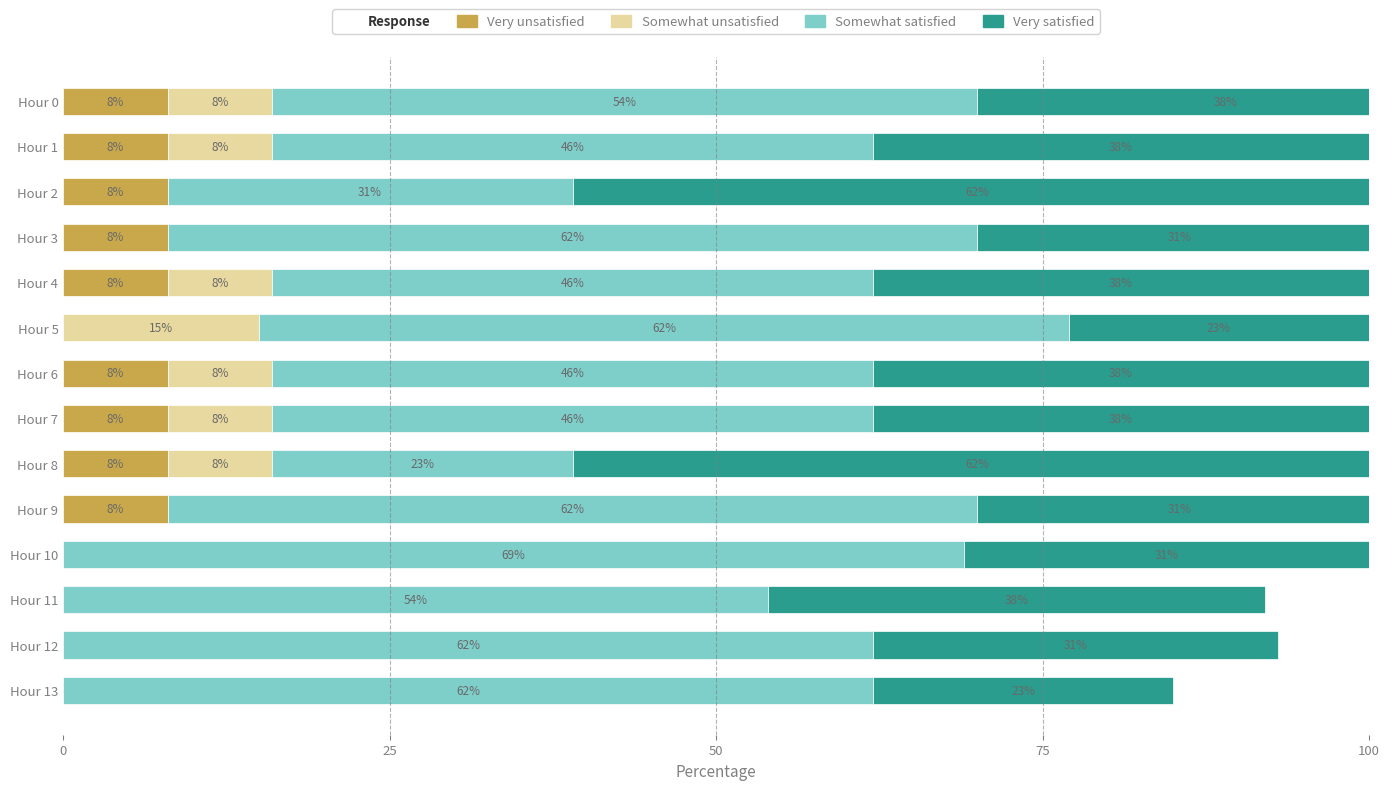

What is the sum of all Somewhat unsatisfied values?

63